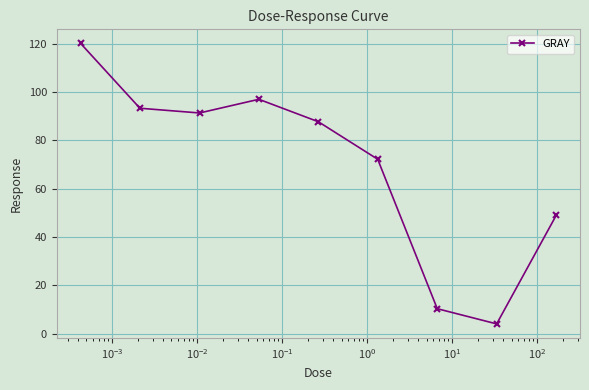

What is the greatest value displayed?

120.1